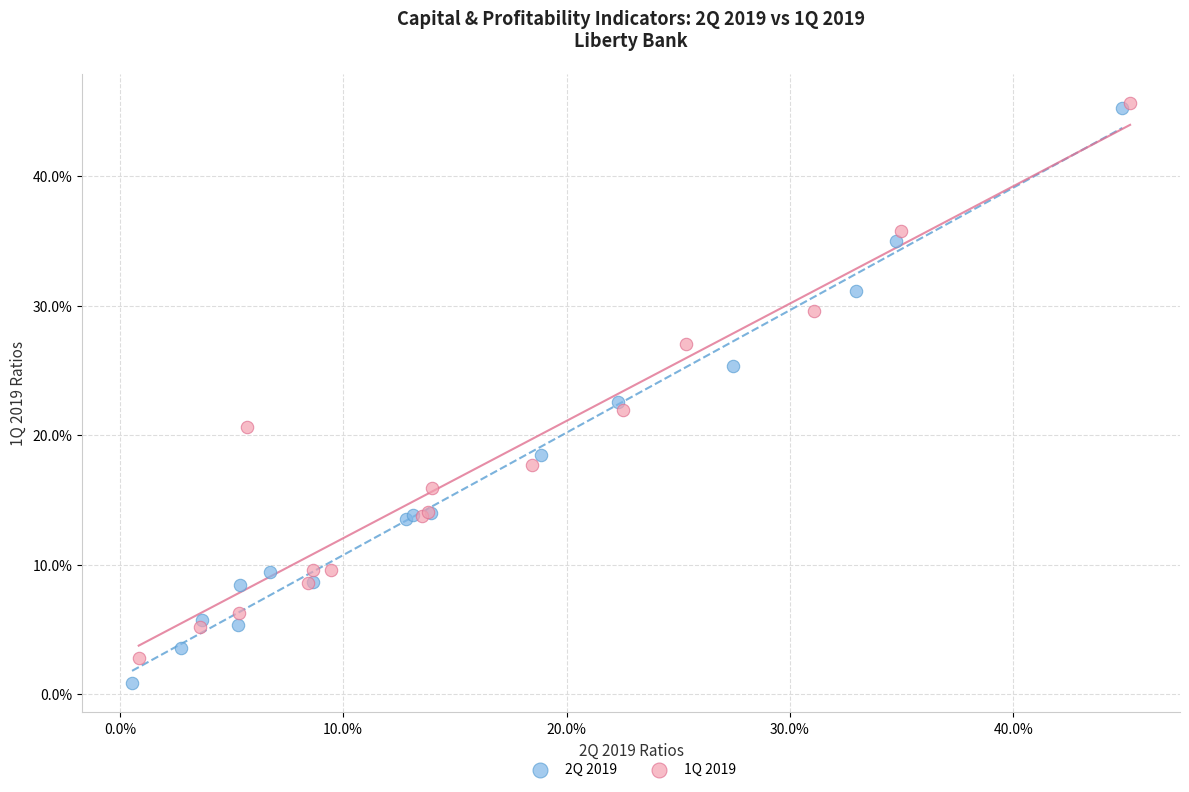

What are all the series names shown in the legend?

2Q 2019, 1Q 2019